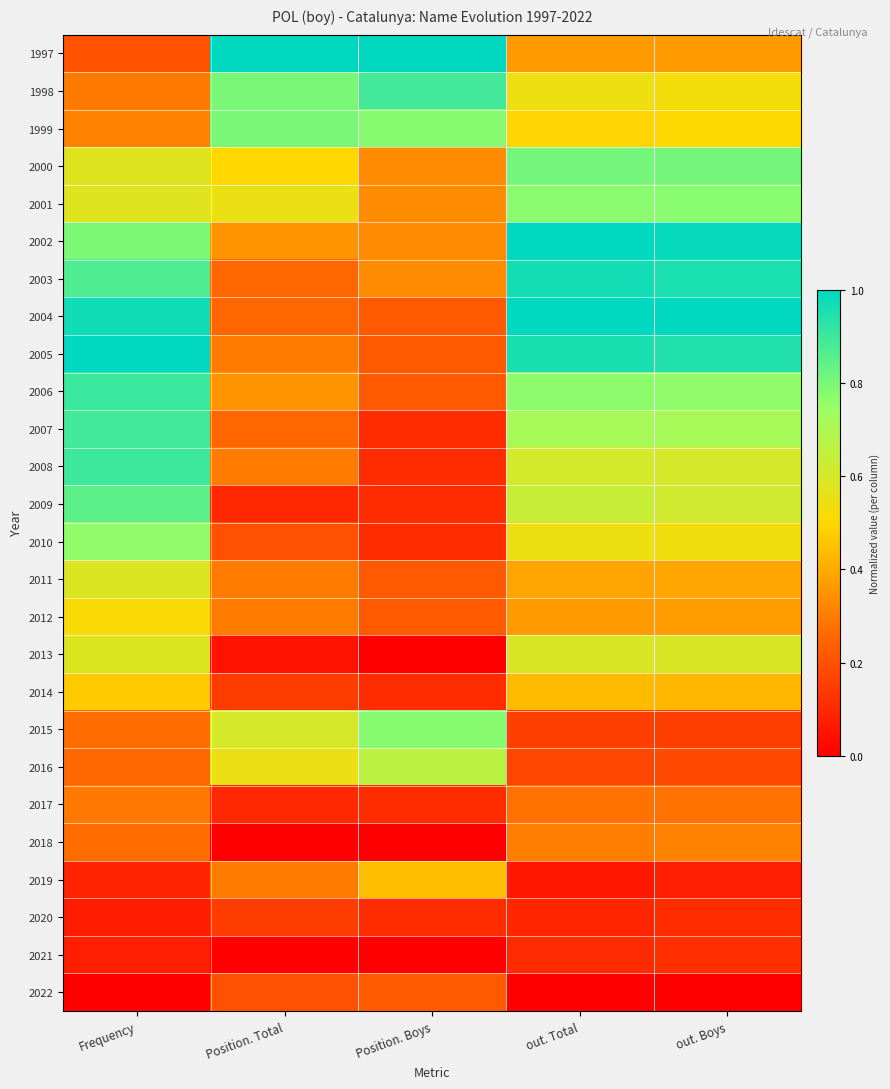

At out. Total, list the series in order from smallest to largest.

2022, 2019, 2020, 2021, 2015, 2016, 2017, 2018, 1997, 2012, 2011, 2014, 1999, 1998, 2010, 2013, 2008, 2009, 2007, 2006, 2001, 2000, 2005, 2003, 2002, 2004